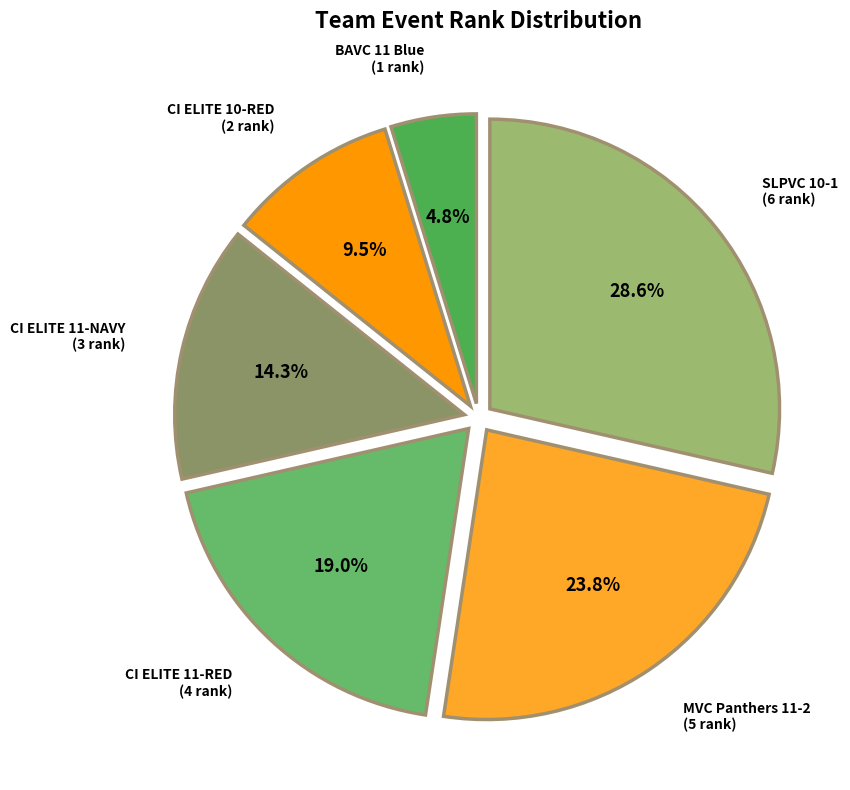

How much of the chart is everything except CI ELITE 11-NAVY?

85.7%